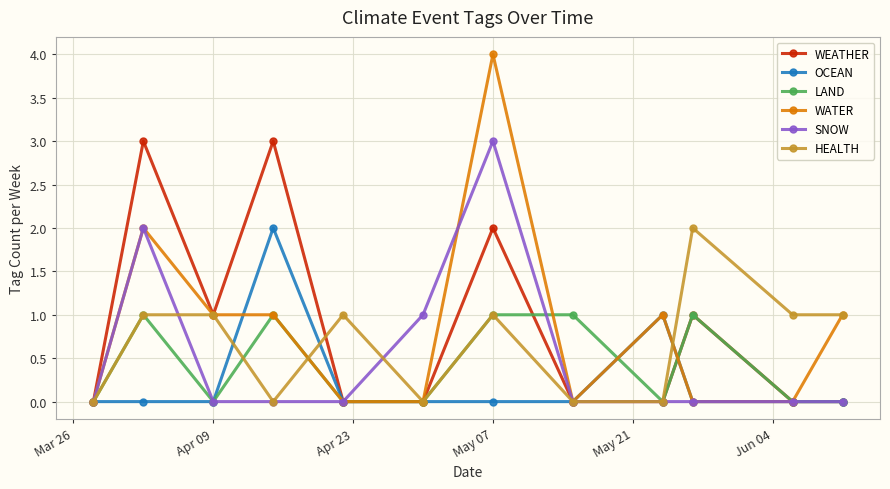

What is the greatest value displayed?

4